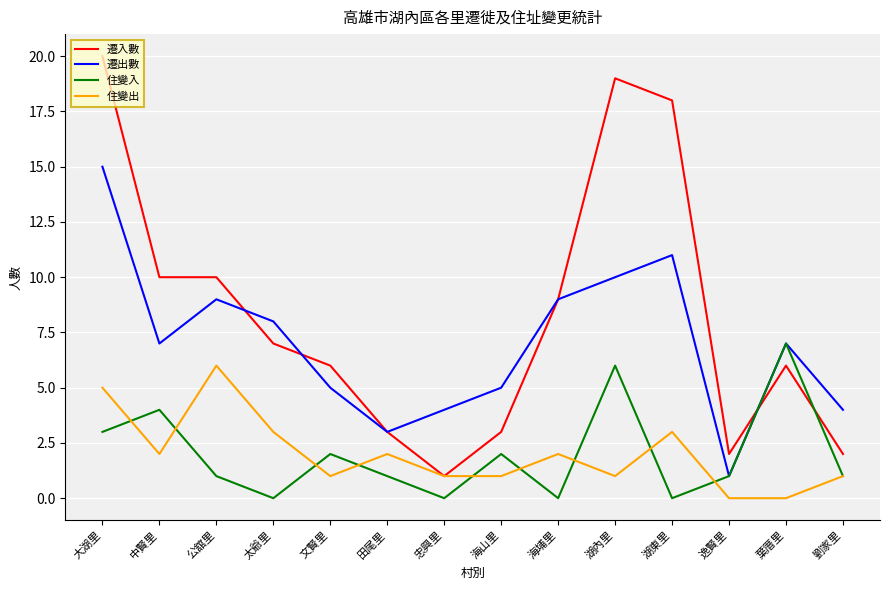

True or false: 遷入數 has a value of 20 at 大湖里.

True